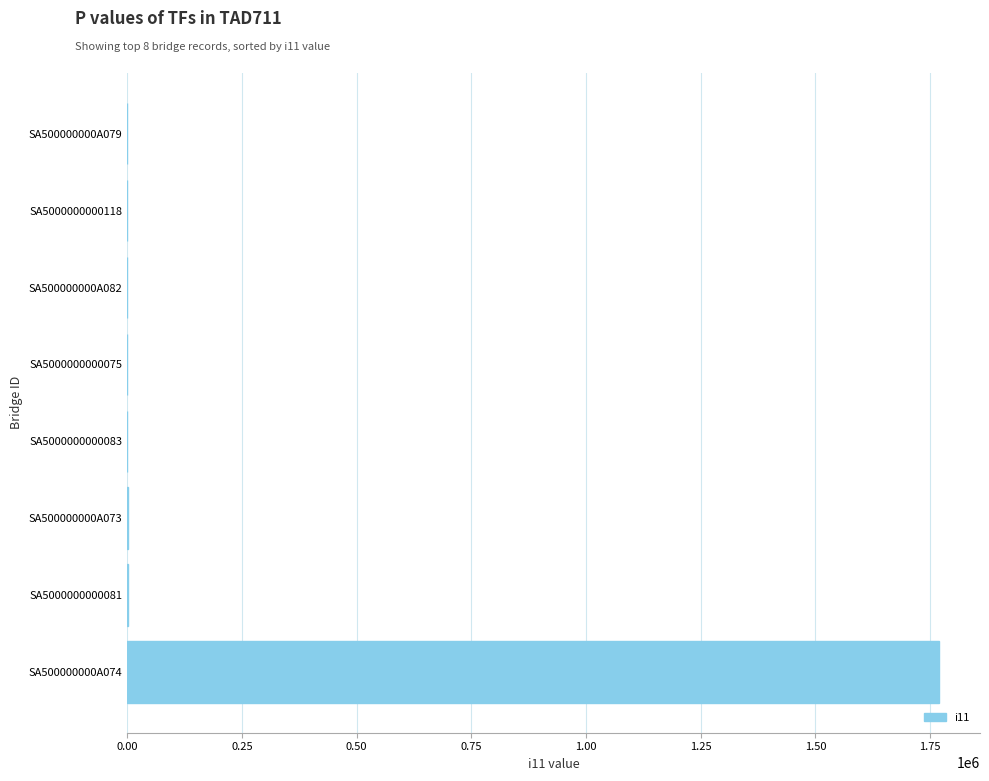

How many categories are shown in the chart?

8